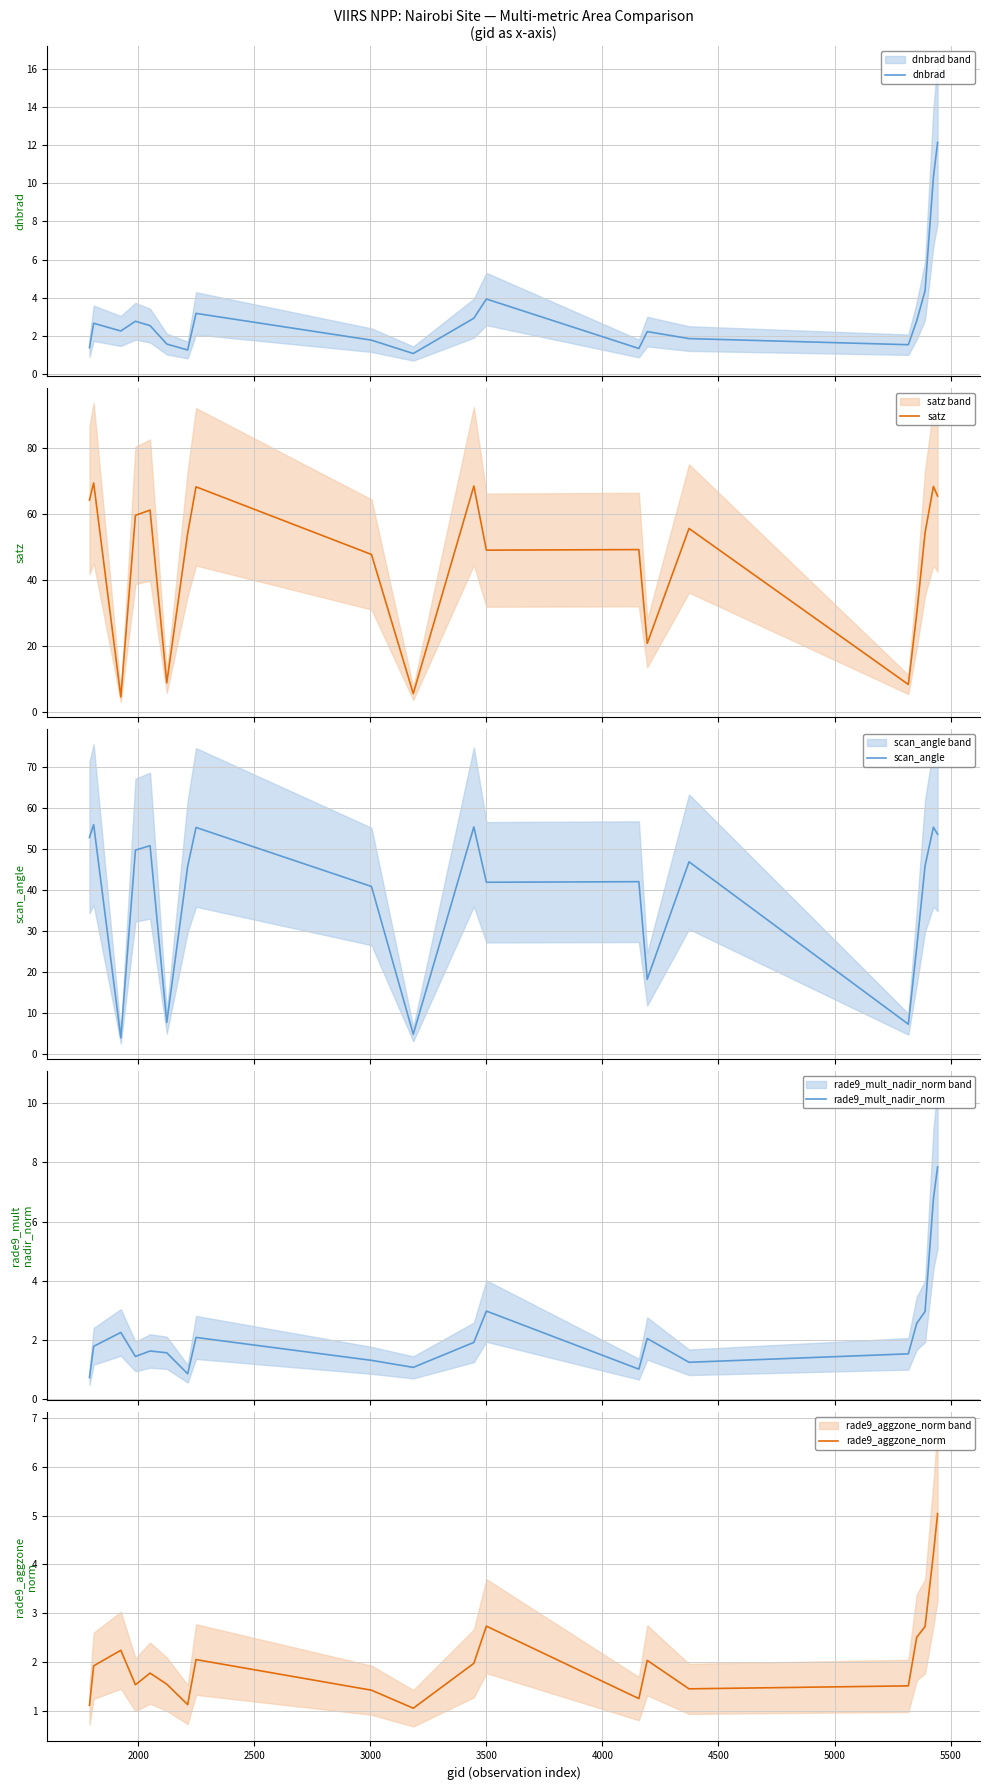

What is the maximum value for dnbrad?

12.2